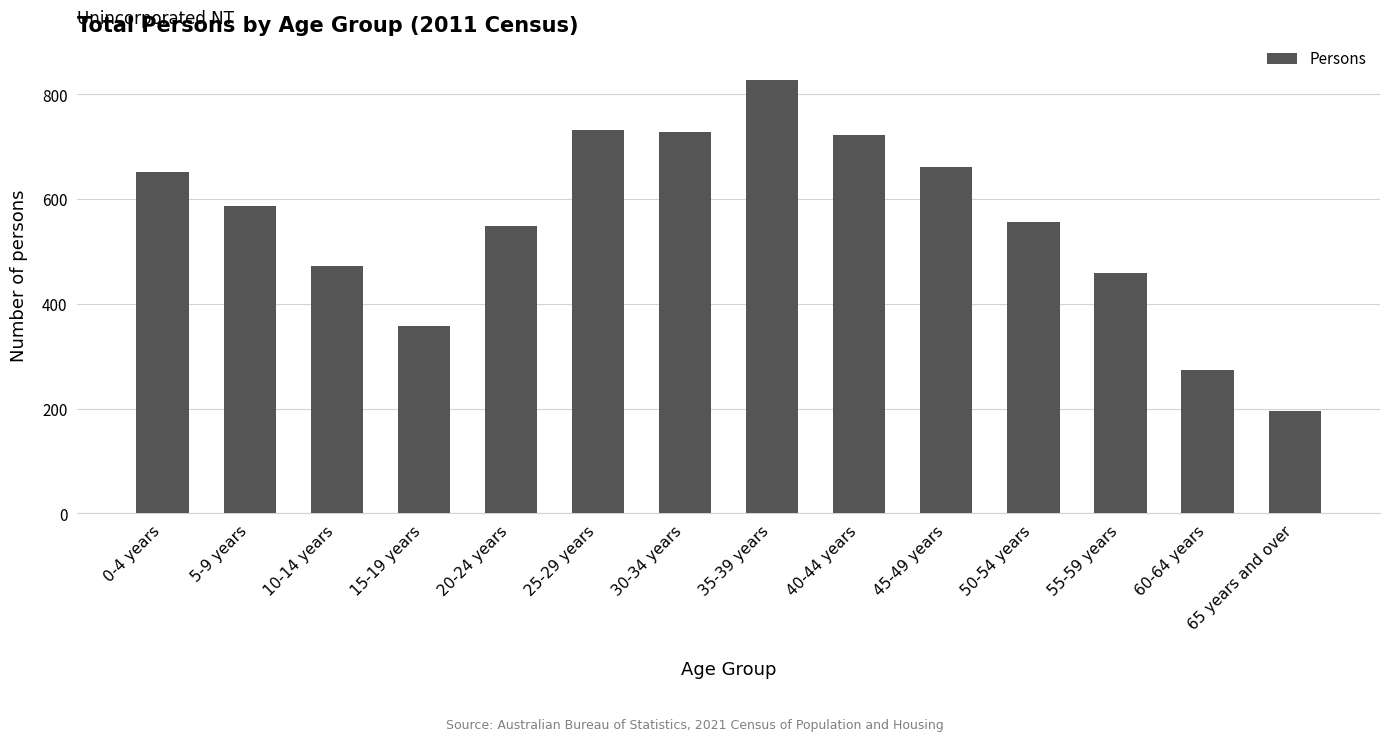

Reading left to right, what are all the values shown in this chart?

0-4 years=652	5-9 years=586	10-14 years=472	15-19 years=358	20-24 years=548	25-29 years=732	30-34 years=728	35-39 years=827	40-44 years=722	45-49 years=662	50-54 years=557	55-59 years=458	60-64 years=274	65 years and over=195